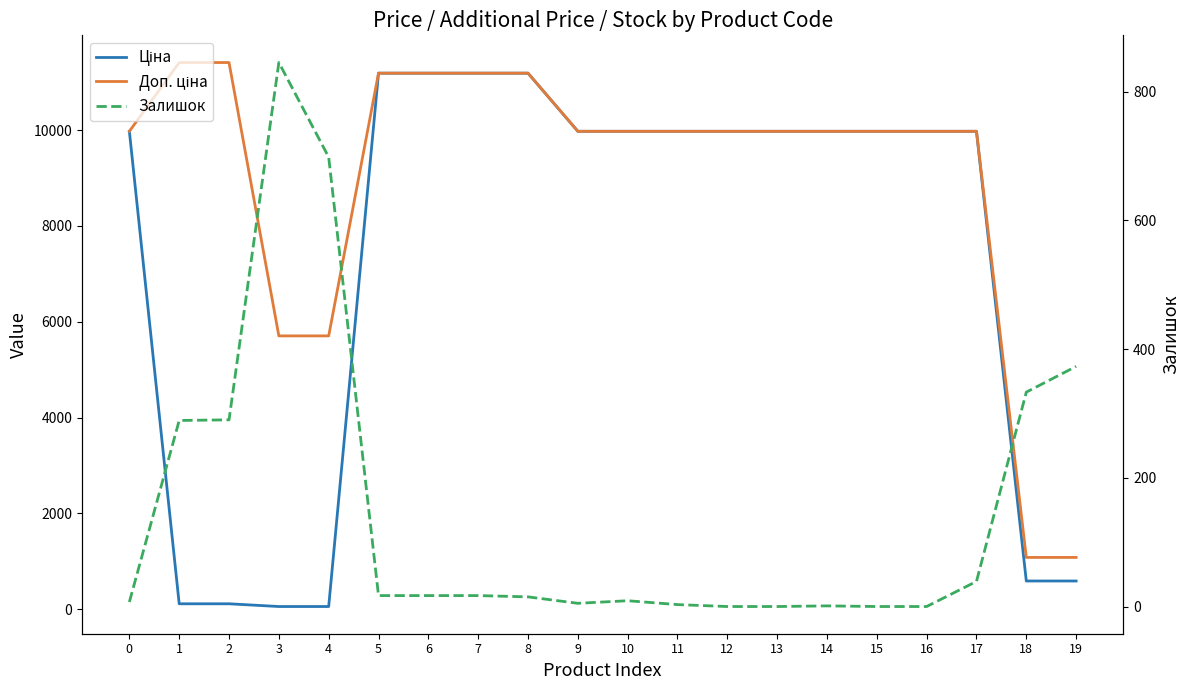

Does the chart have visible grid lines?

No